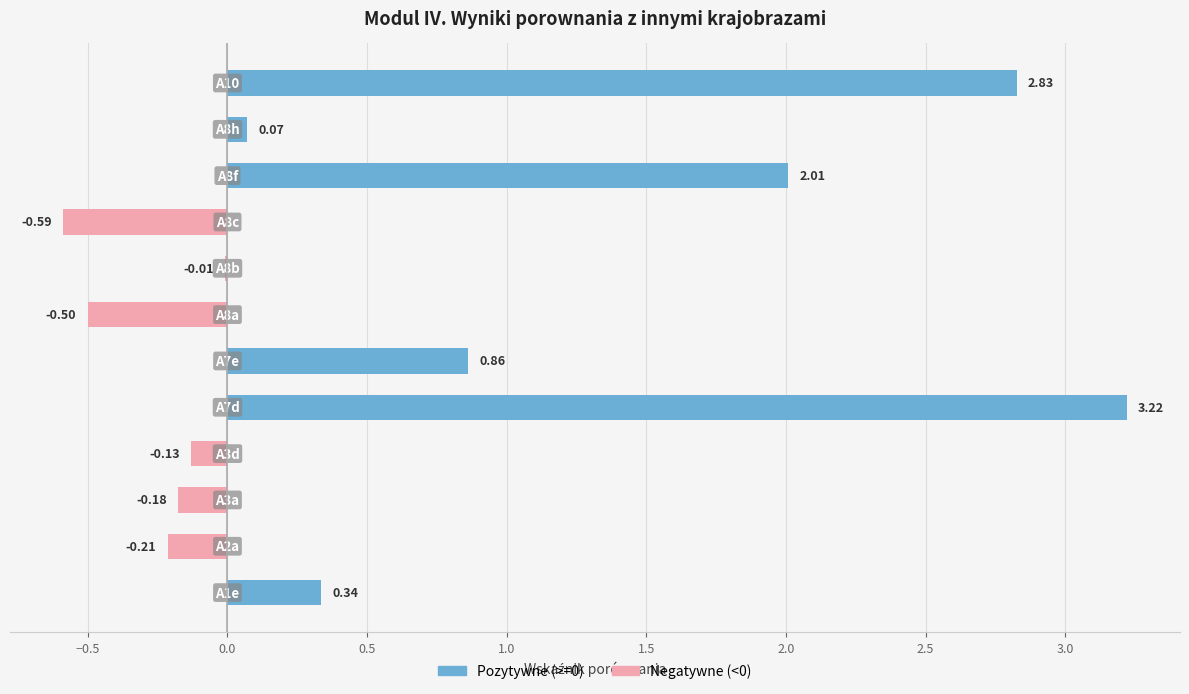

What is the difference between the highest and lowest values at 0.0?

0.2